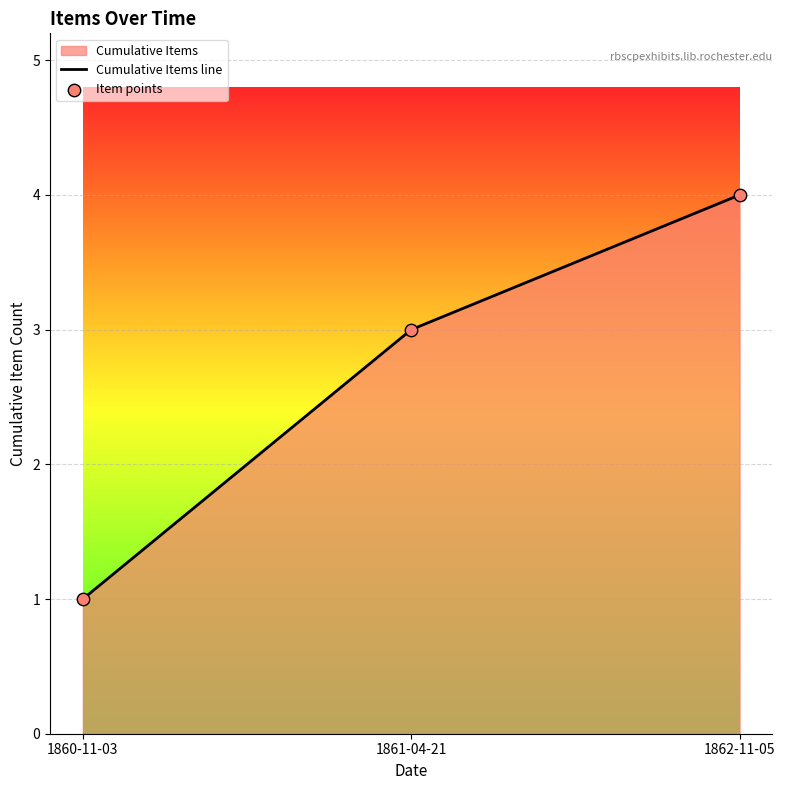

Which series has the largest Y range (max minus min)?

Cumulative Items line